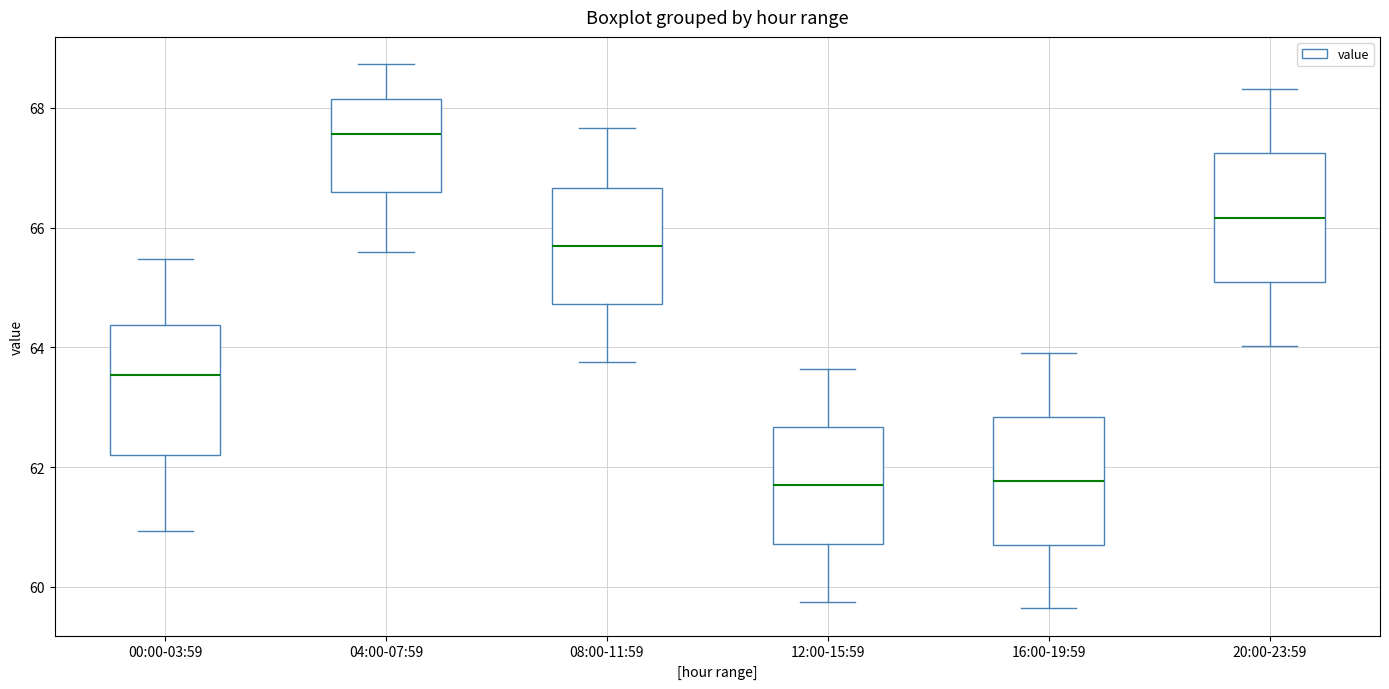

Reading left to right, read every box against the y-axis: the position of its median line, the range the box covers, and the ends of its whiskers. The values are not printed on the chart, so give them approximately, as read against the axis.

00:00-03:59: median 63.6, box 62.2 to 64.4, whiskers 61.0 to 65.4
04:00-07:59: median 67.6, box 66.6 to 68.2, whiskers 65.6 to 68.8
08:00-11:59: median 65.6, box 64.8 to 66.6, whiskers 63.8 to 67.6
12:00-15:59: median 61.6, box 60.8 to 62.6, whiskers 59.8 to 63.6
16:00-19:59: median 61.8, box 60.6 to 62.8, whiskers 59.6 to 64.0
20:00-23:59: median 66.2, box 65.0 to 67.2, whiskers 64.0 to 68.4